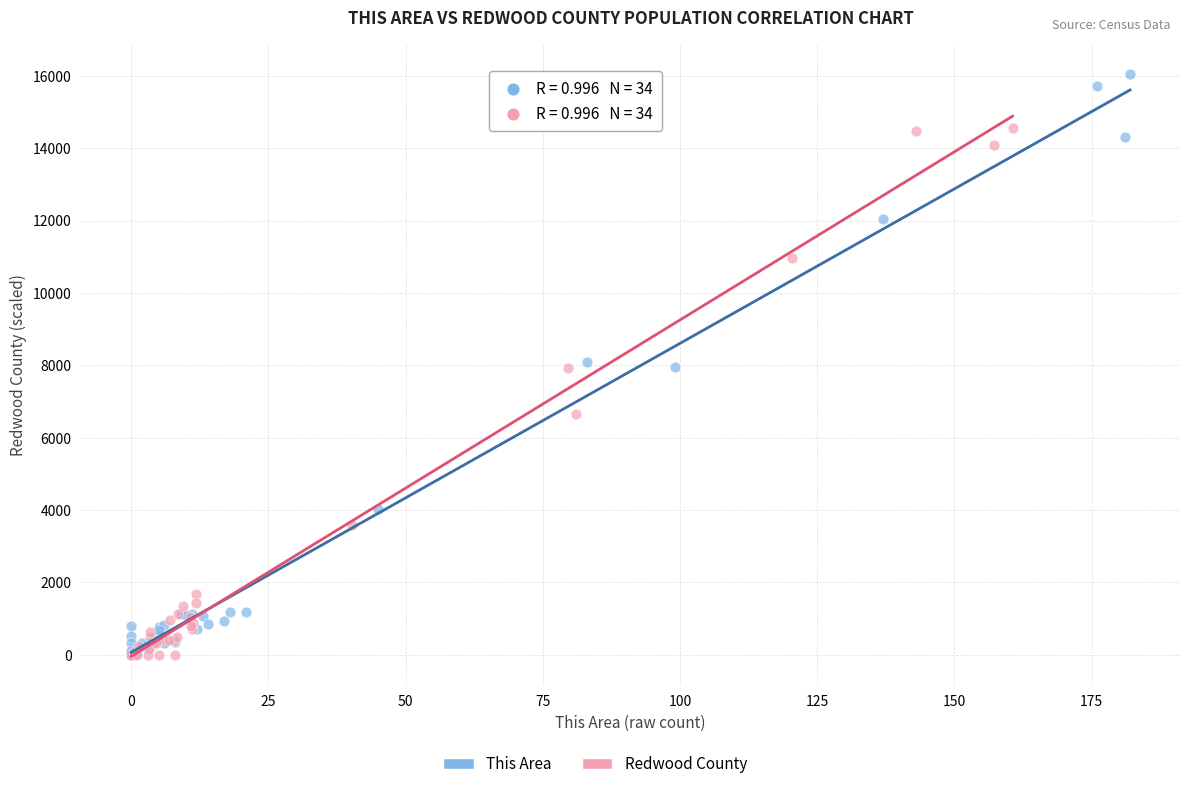

Which series has the largest Y range (max minus min)?

This Area